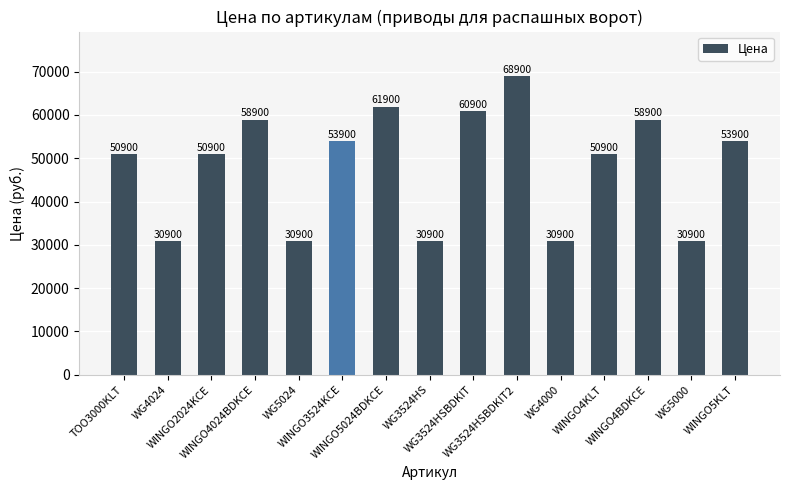

What is the maximum value shown in the chart?

68900